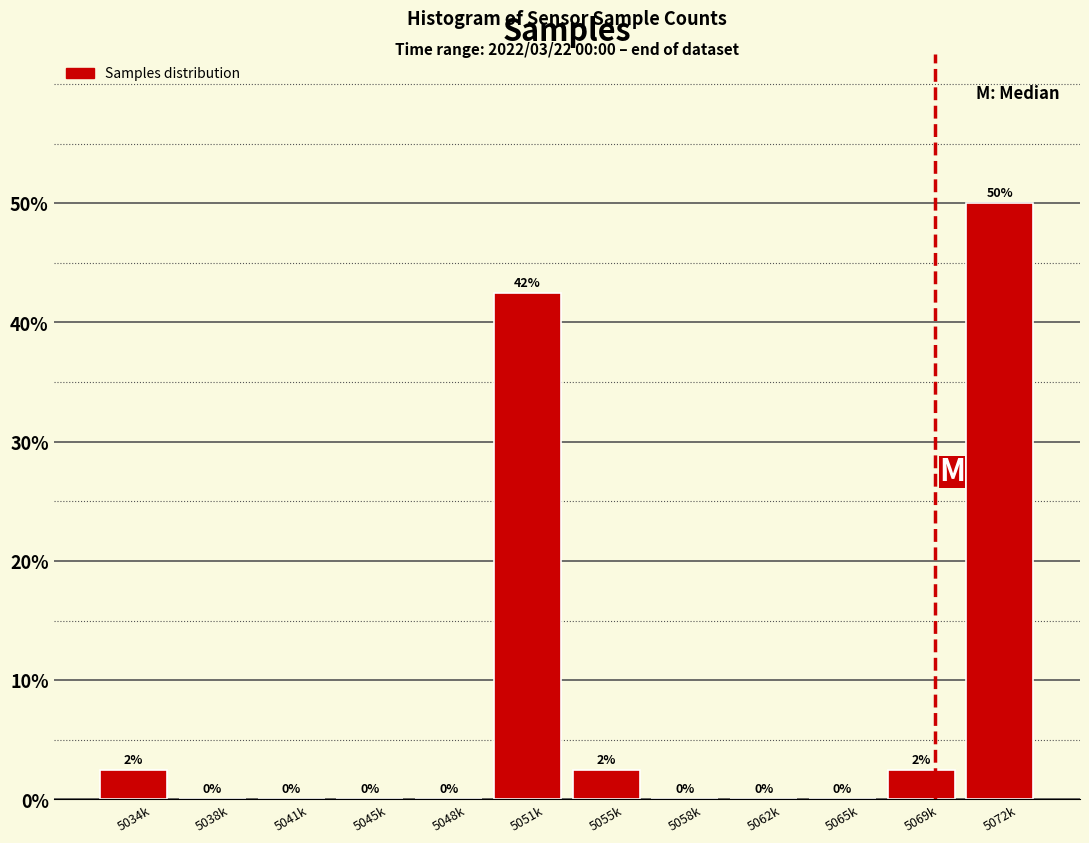

Which has a higher value, 5041k or 5055k?

5055k